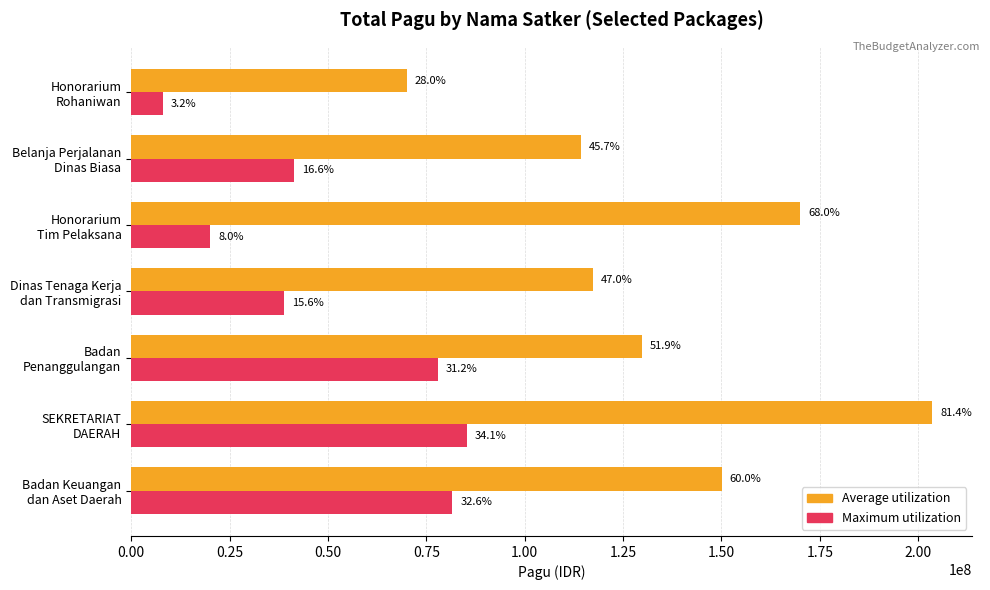

Rank the series by their maximum value, from highest to lowest.

Average utilization, Maximum utilization